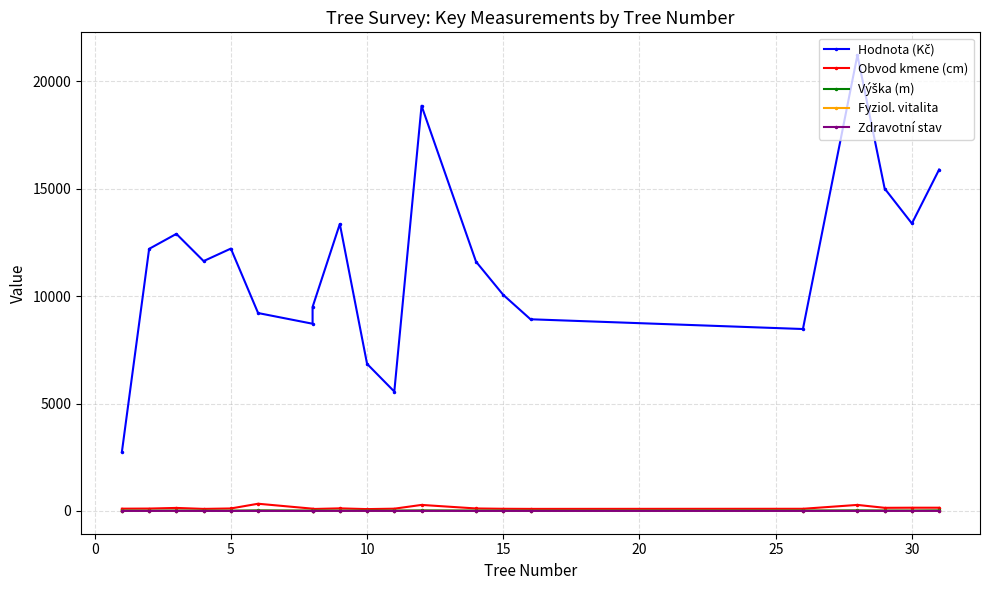

At how many categories does at least one series exceed 16592?

2